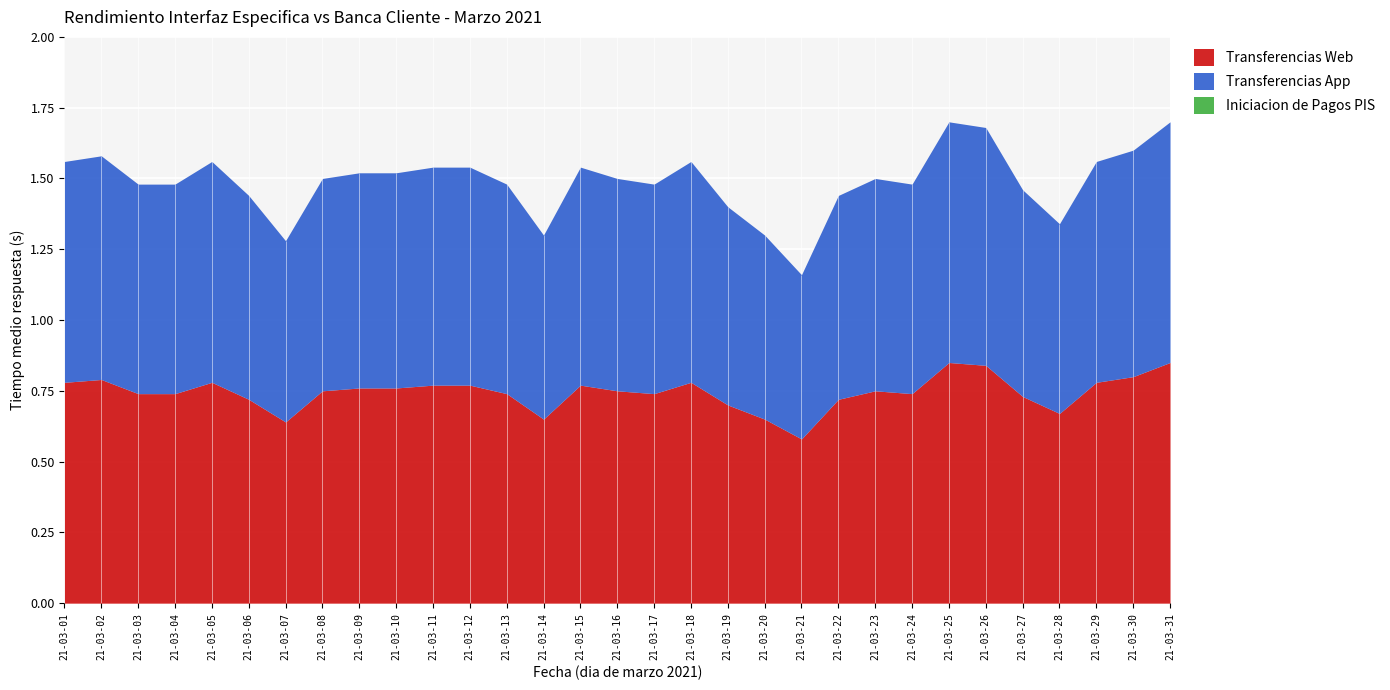

What is the value of the Transferencias App point at the 10th from the left?

0.8